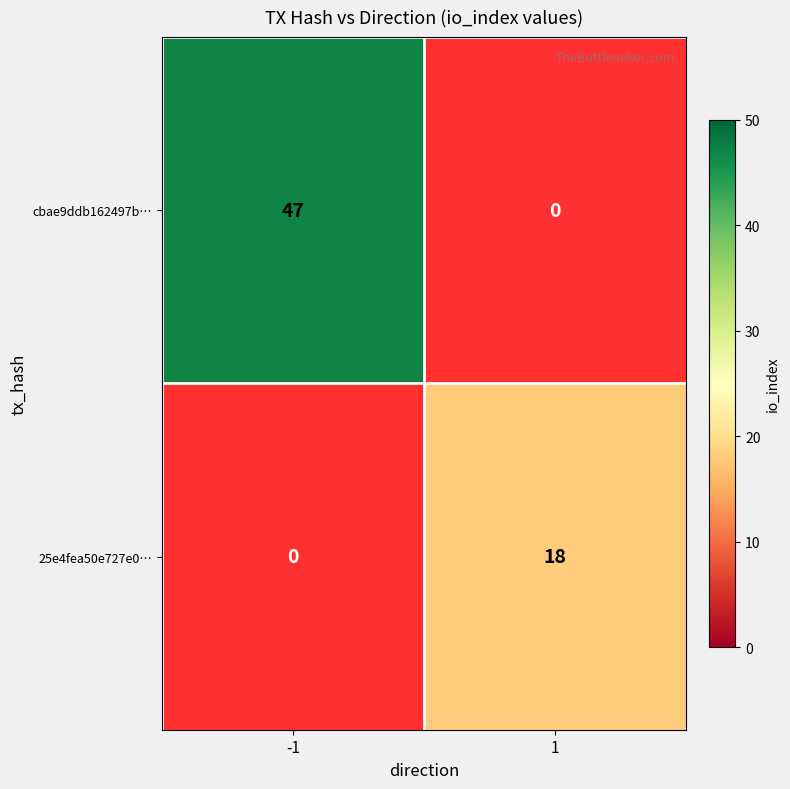

What is the sum of the cbae9ddb162497b… values at 1 and -1?

47